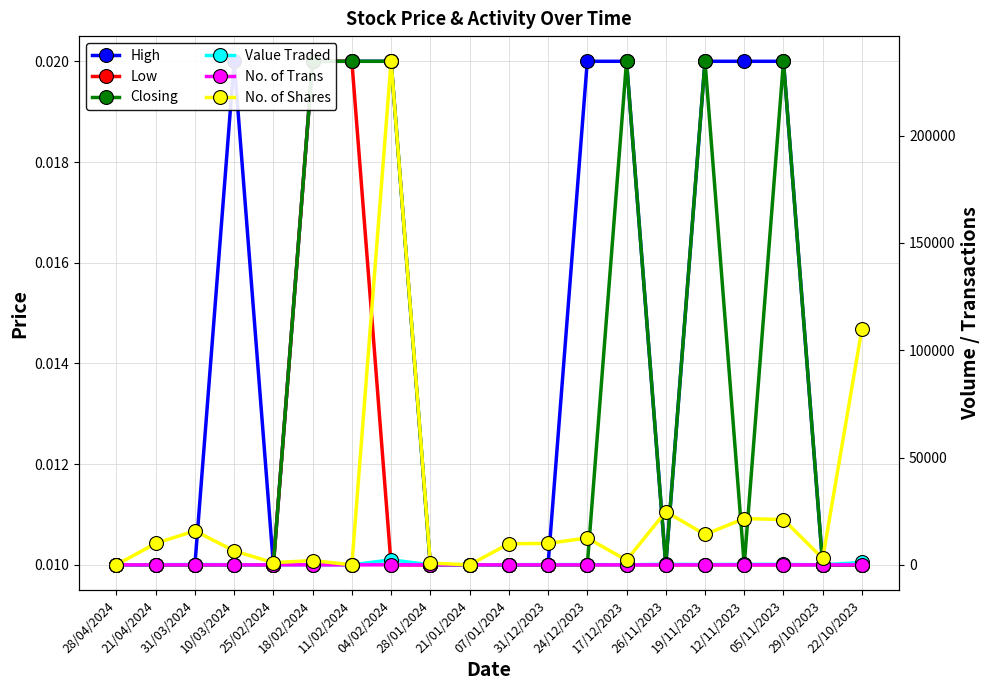

True or false: Closing has more than 1 points higher than both neighbors.

True